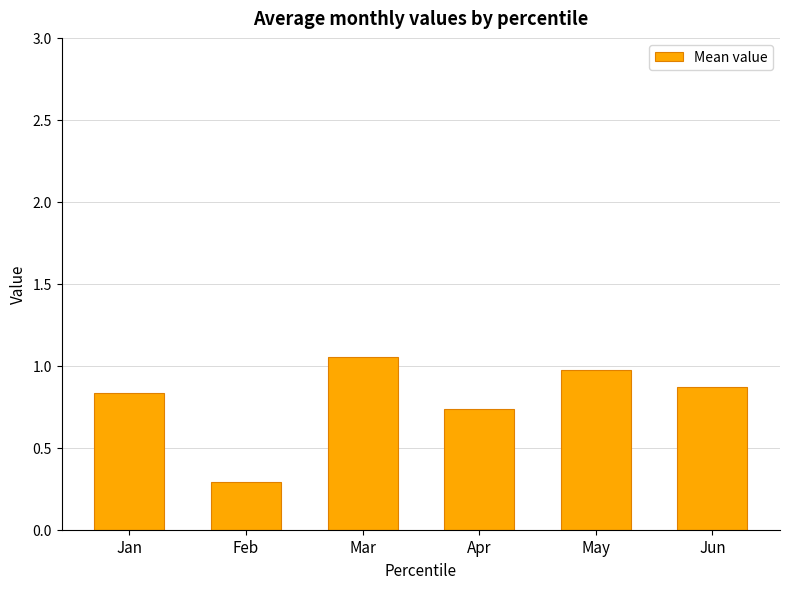

What is the value of the 2nd bar from the left?

0.3